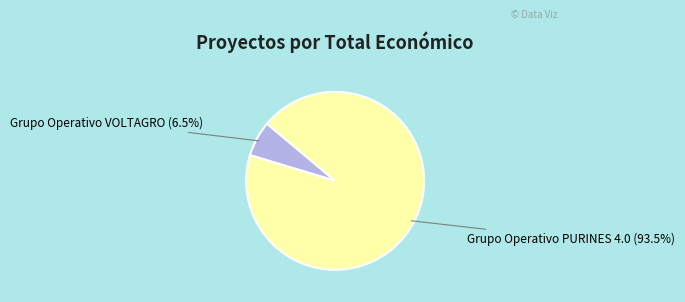

Is there a majority slice in this chart?

Yes